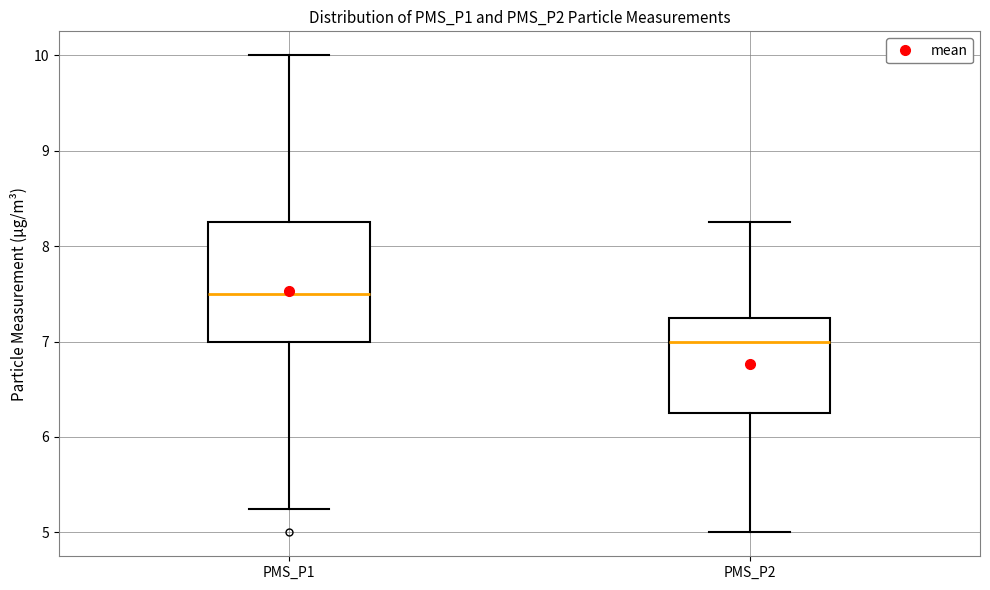

Reading left to right, transcribe this box plot: for each box, give where its median line is, the range the box spans, and where its two whiskers end, as read against the y-axis. The values are not printed on the chart, so give them approximately, as read against the axis.

PMS_P1: median 7.5, box 7.0 to 8.3, whiskers 5.3 to 10.0
PMS_P2: median 7.0, box 6.3 to 7.3, whiskers 5.0 to 8.3